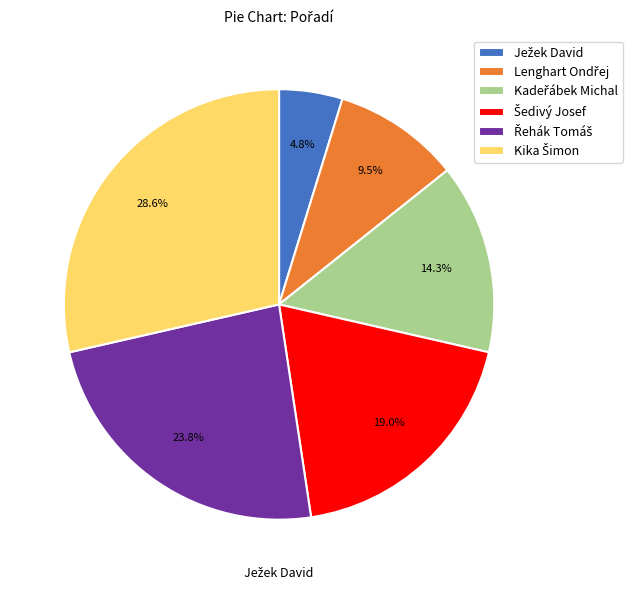

Is there a majority slice in this chart?

No